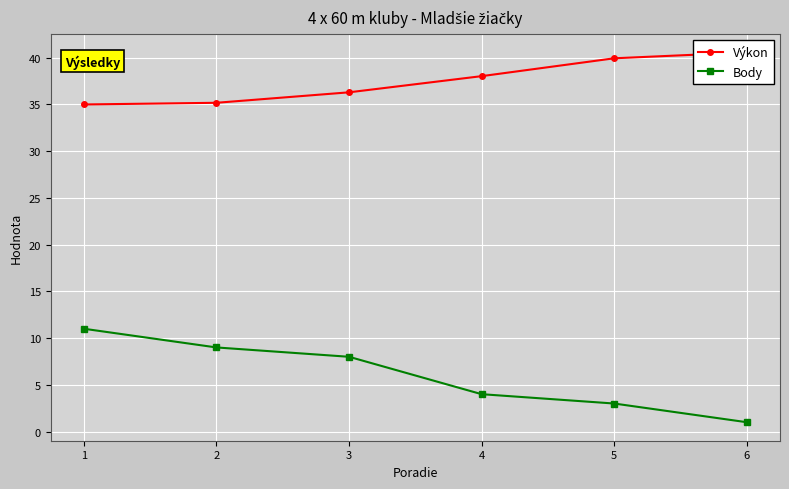

At which category does the chart reach its peak across all series?

6